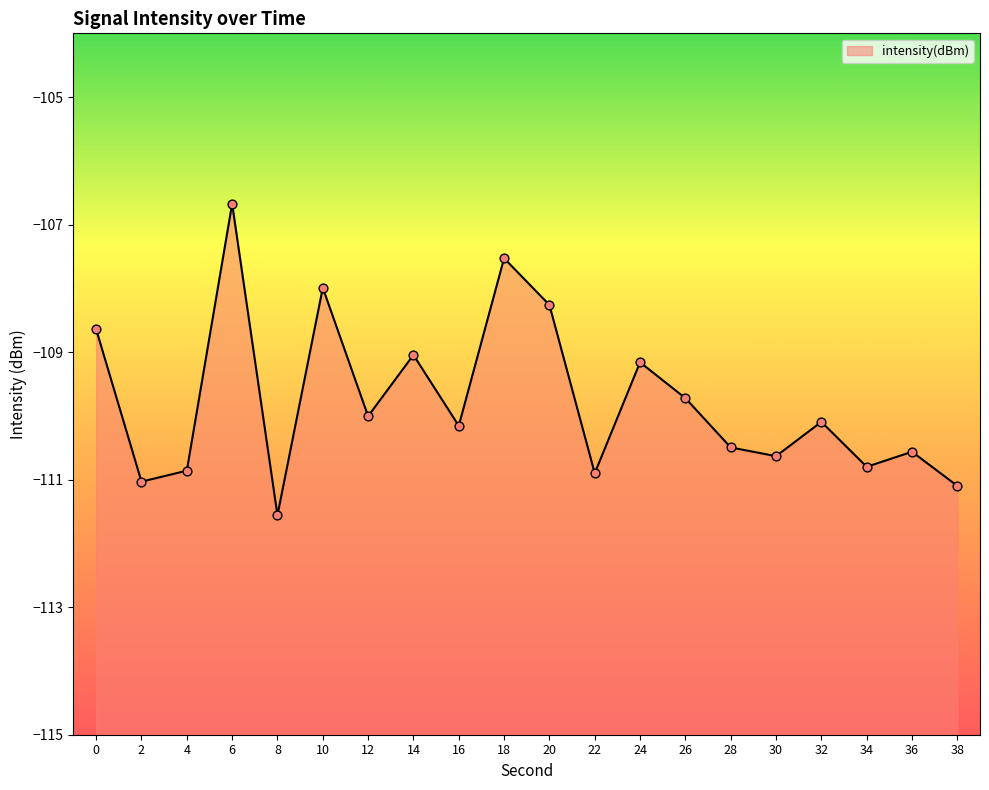

Which has a higher value, 34 or 12?

12